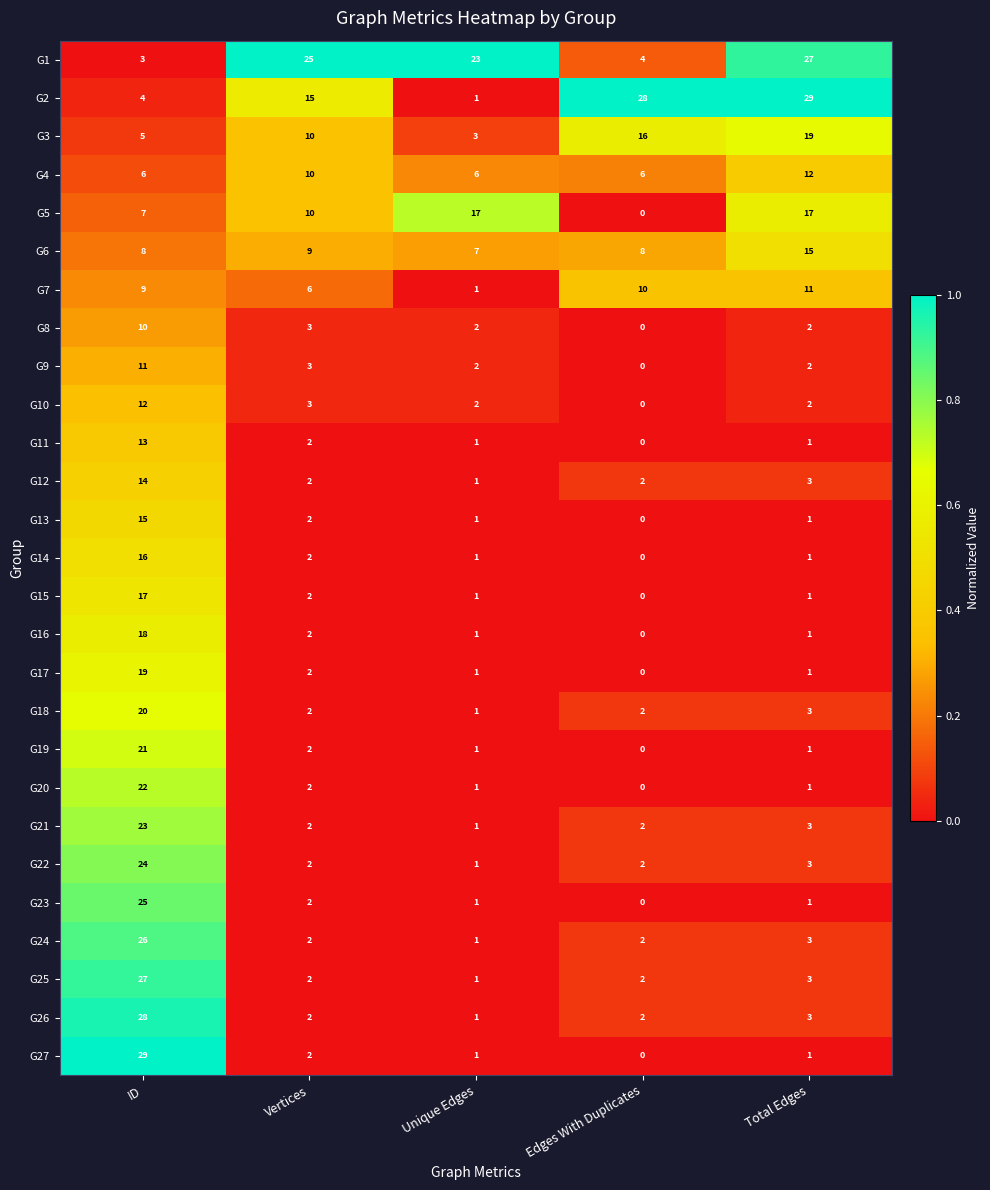

Which series has the widest spread of values?

G27